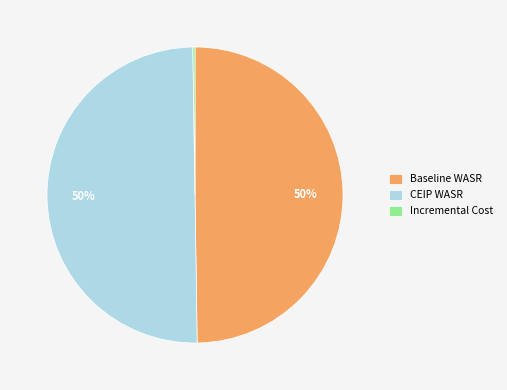

To the nearest percent, what percentage of the pie is CEIP WASR?

50%